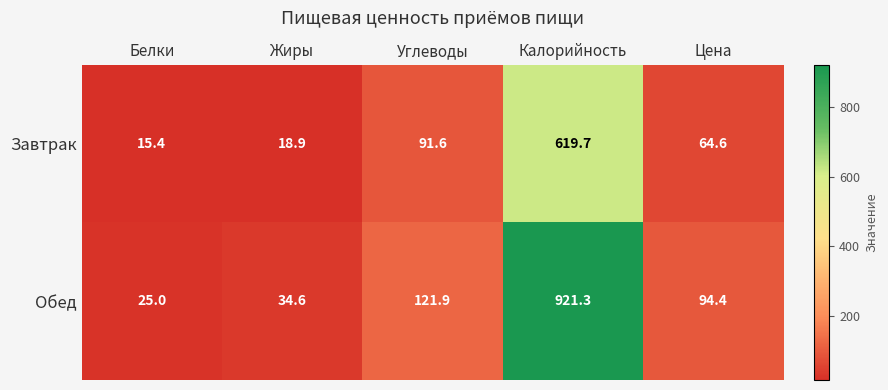

Which series has the widest spread of values?

Обед